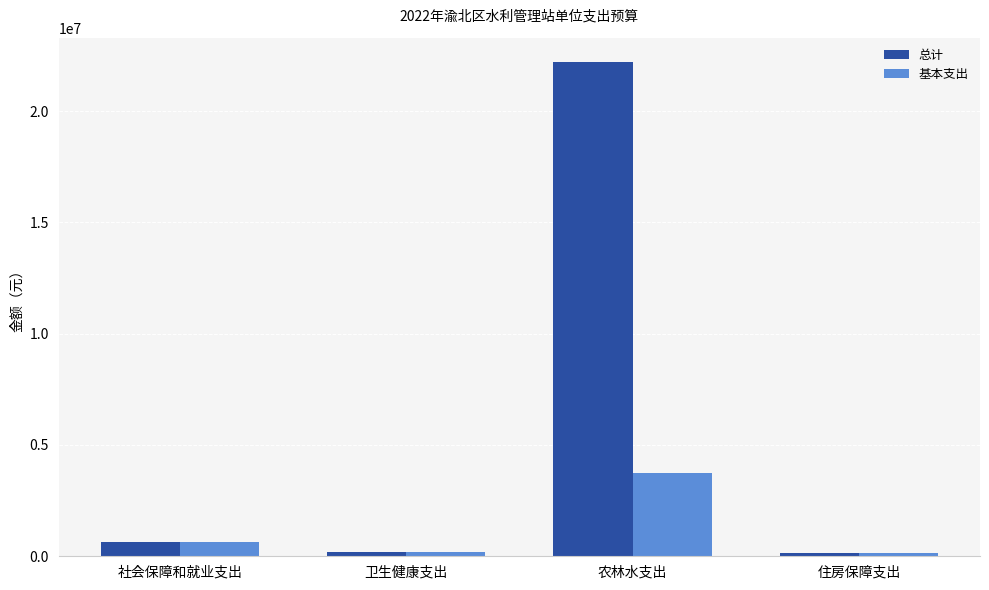

What is the value of the 基本支出 bar at the 2nd from the left?

195079.1